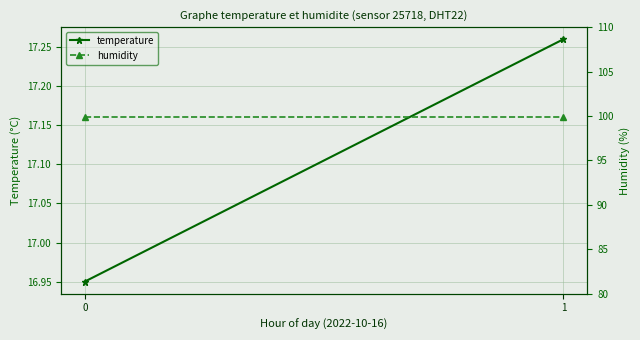

Rank the series by their maximum value, from highest to lowest.

humidity, temperature